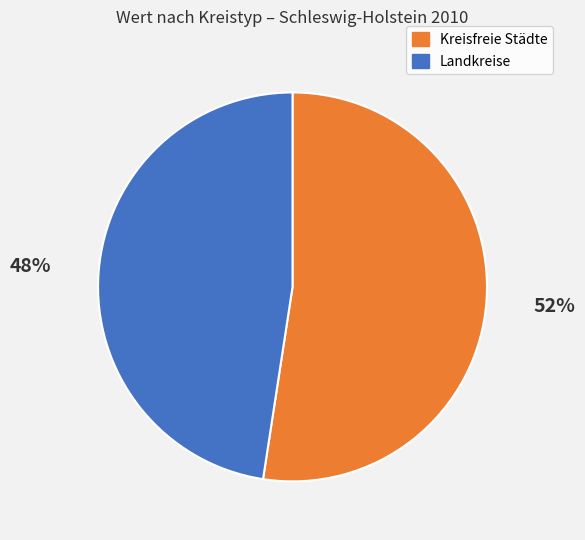

Is there any slice that represents more than half of the pie?

Yes